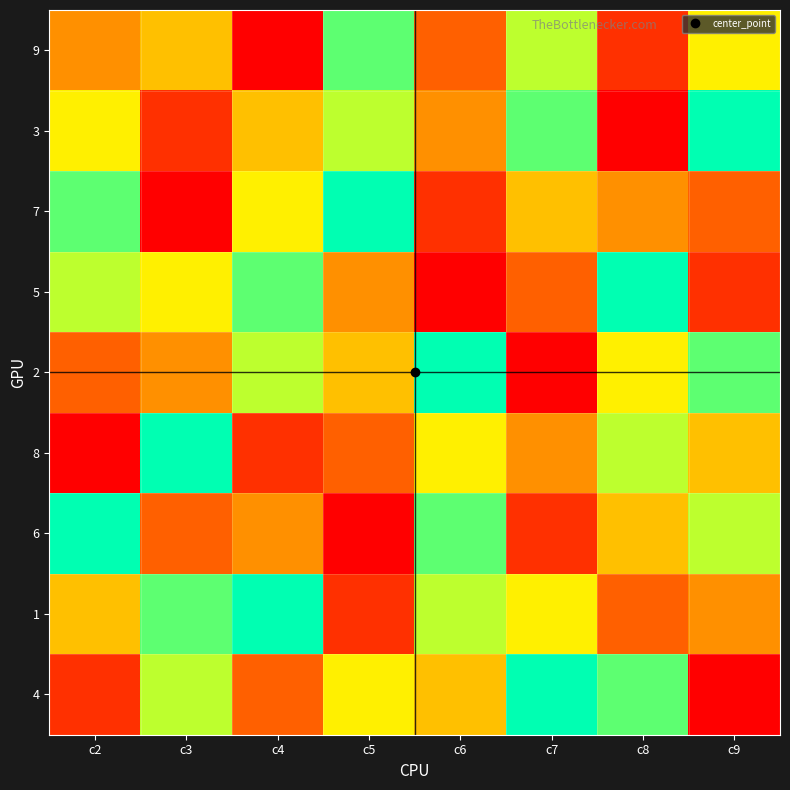

Reading left to right, transcribe all the data shown in this chart.

9: c2=4	c3=5	c4=1	c5=8	c6=3	c7=7	c8=2	c9=6
3: c2=6	c3=2	c4=5	c5=7	c6=4	c7=8	c8=1	c9=9
7: c2=8	c3=1	c4=6	c5=9	c6=2	c7=5	c8=4	c9=3
5: c2=7	c3=6	c4=8	c5=4	c6=1	c7=3	c8=9	c9=2
2: c2=3	c3=4	c4=7	c5=5	c6=9	c7=1	c8=6	c9=8
8: c2=1	c3=9	c4=2	c5=3	c6=6	c7=4	c8=7	c9=5
6: c2=9	c3=3	c4=4	c5=1	c6=8	c7=2	c8=5	c9=7
1: c2=5	c3=8	c4=9	c5=2	c6=7	c7=6	c8=3	c9=4
4: c2=2	c3=7	c4=3	c5=6	c6=5	c7=9	c8=8	c9=1